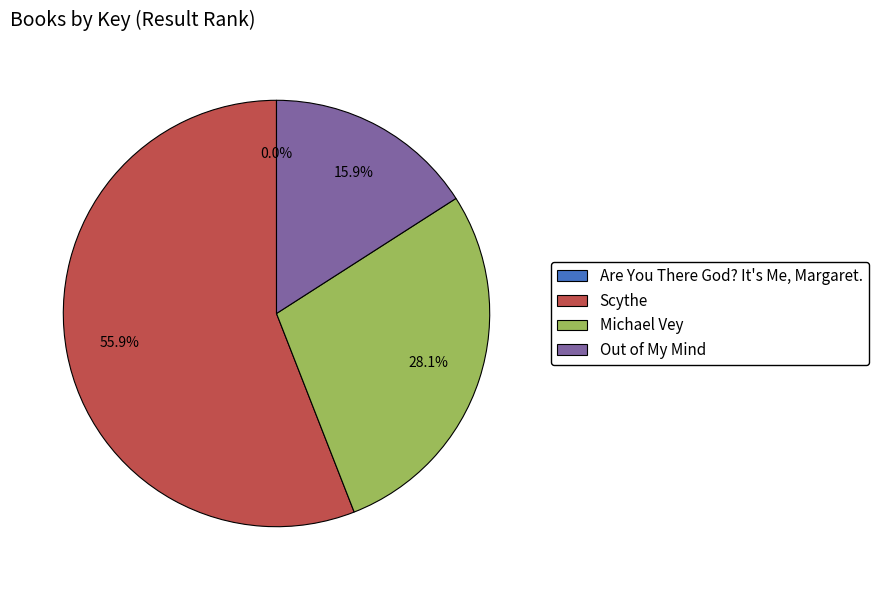

What is the ratio of the value at Scythe to the value at Out of My Mind?

3.5